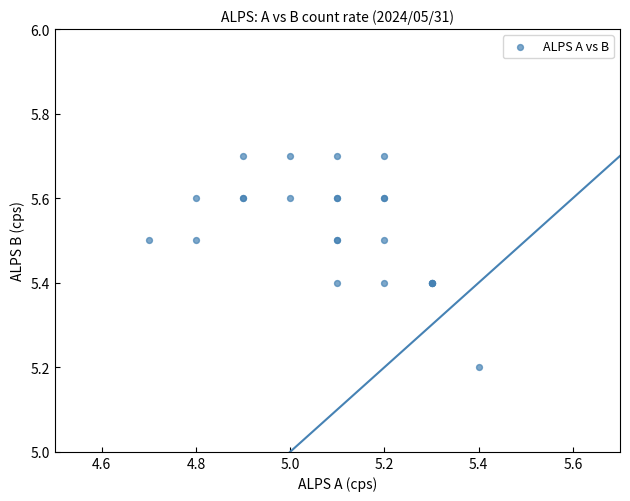

What Y value in the scatter plot is closest to 5?

5.2